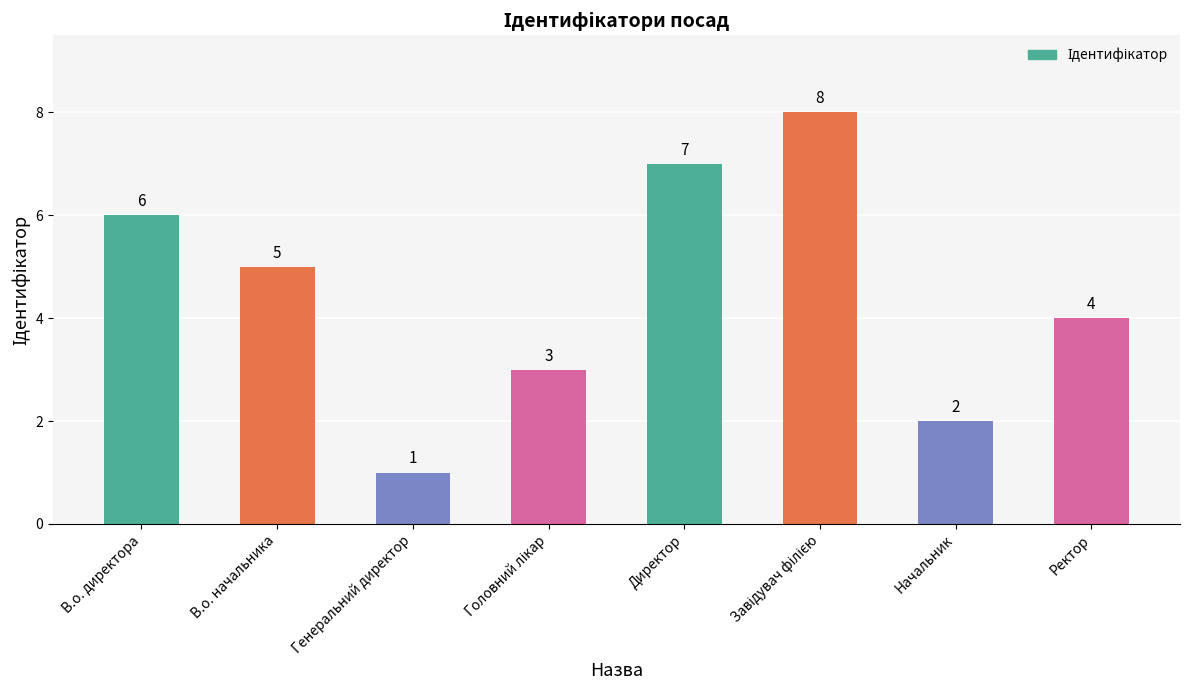

How many categories are shown in the chart?

8